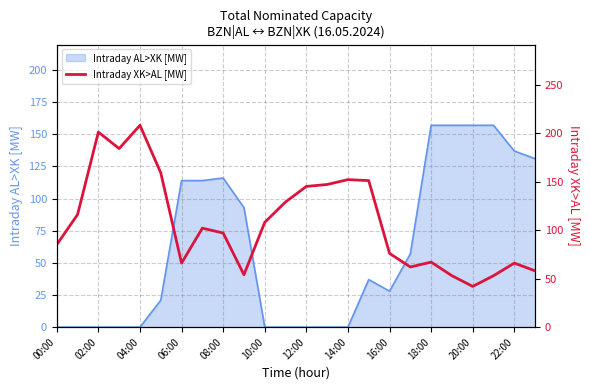

True or false: Intraday AL>XK [MW] has a value of 81 at 02:00.

False